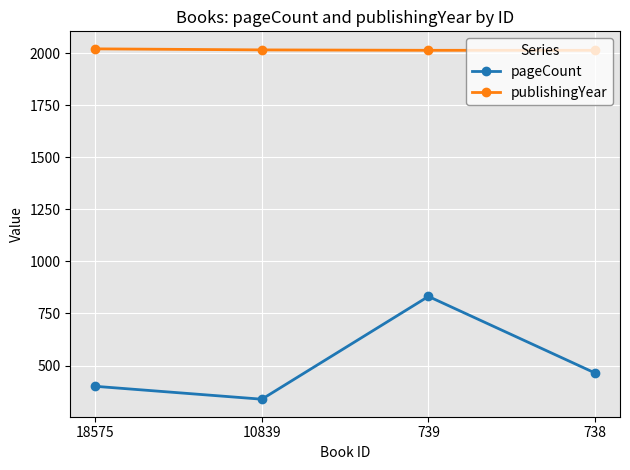

List the series in order of their overall mean, lowest first.

pageCount, publishingYear